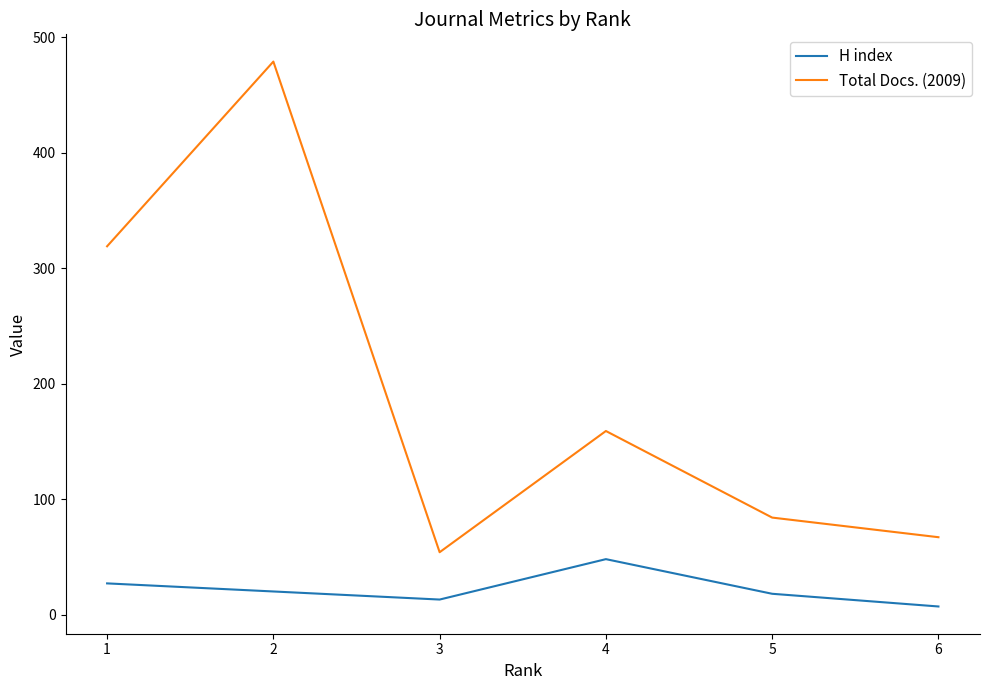

Which series has the largest range (max minus min)?

Total Docs. (2009)